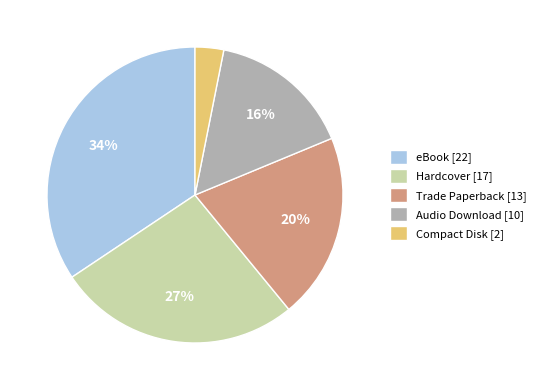

Rank the categories by value from highest to lowest.

eBook, Hardcover, Trade Paperback, Audio Download, Compact Disk